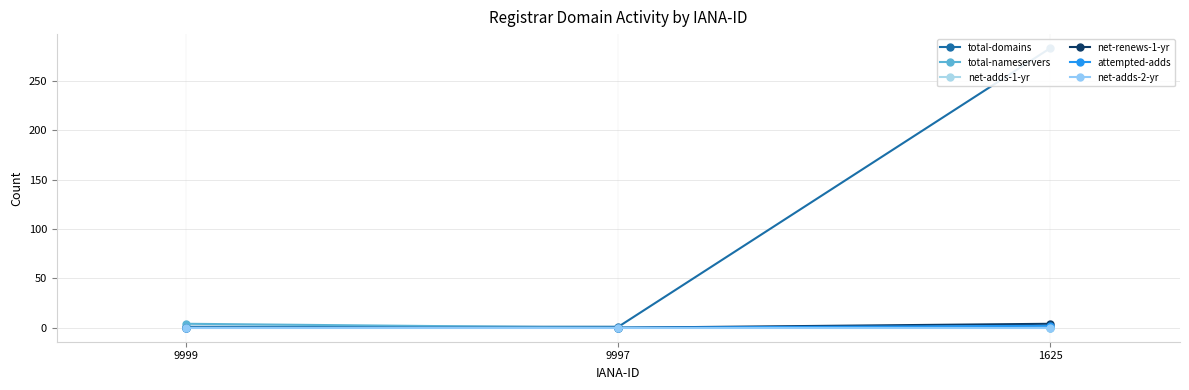

True or false: net-renews-1-yr has a value of -2 at 9997.

False